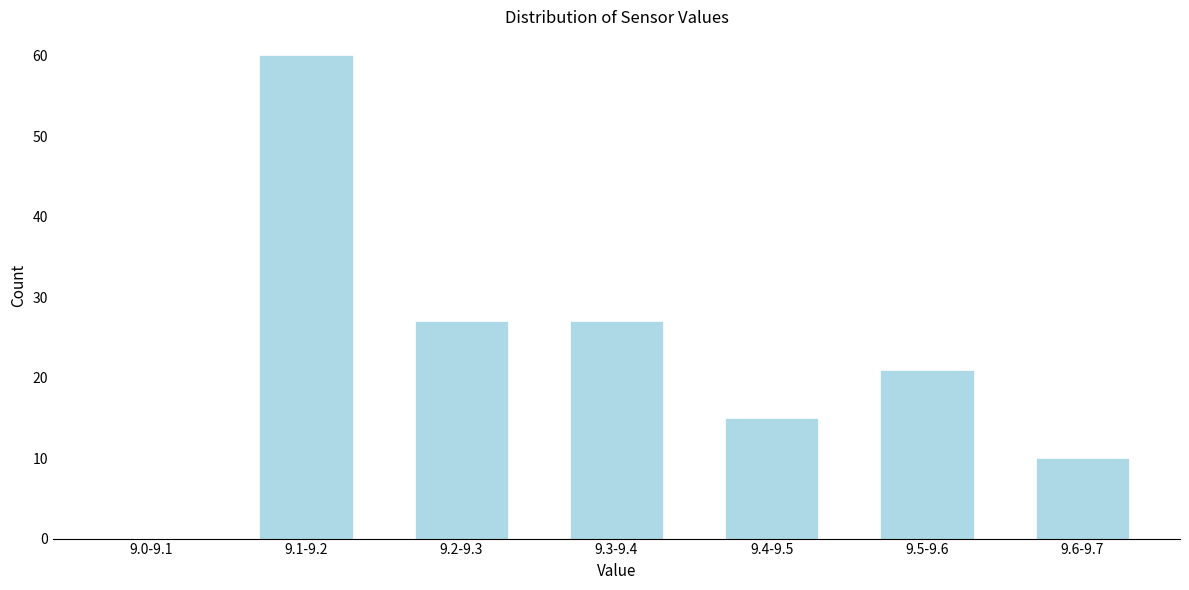

Reading right to left, transcribe all the data shown in this chart.

9.6-9.7=10	9.5-9.6=21	9.4-9.5=15	9.3-9.4=27	9.2-9.3=27	9.1-9.2=60	9.0-9.1=0